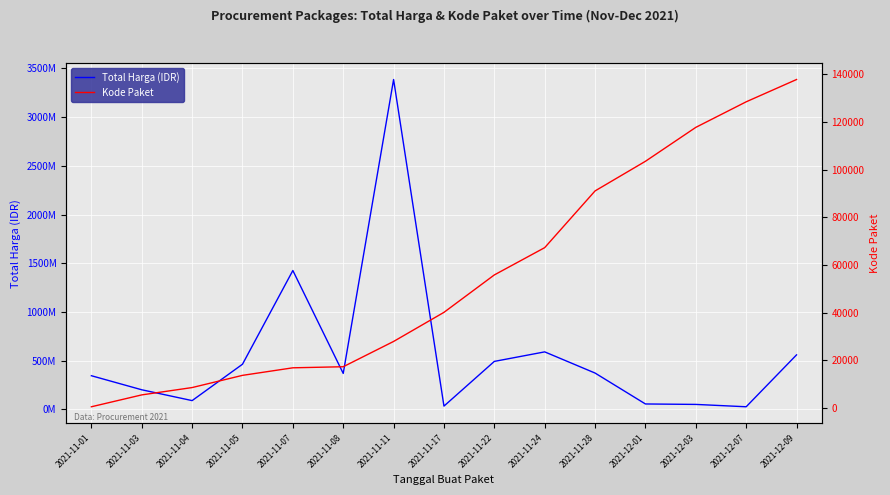

In Total Harga (IDR), how many points are higher than both neighbors (excluding endpoints)?

3